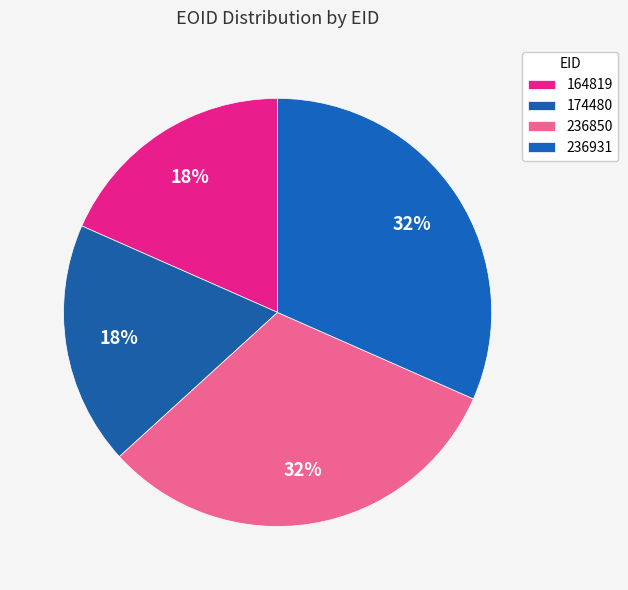

To the nearest percent, what portion does 164819 represent?

18%